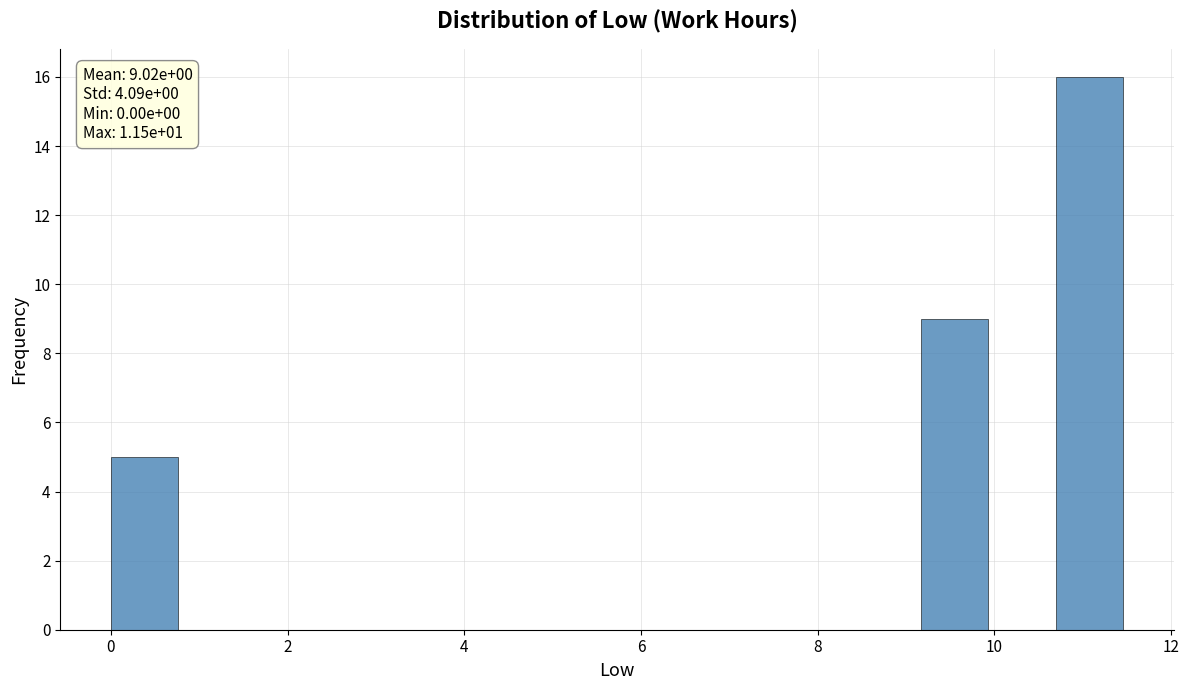

Read against the x-axis, roughly where is the centre of the tallest bar?

11.0